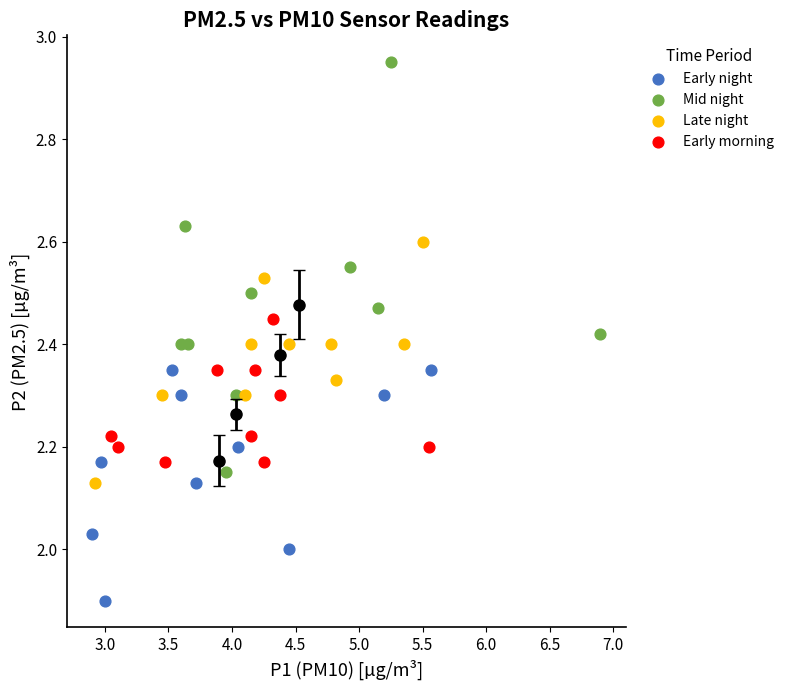

What are all the series names shown in the legend?

Early night, Mid night, Late night, Early morning